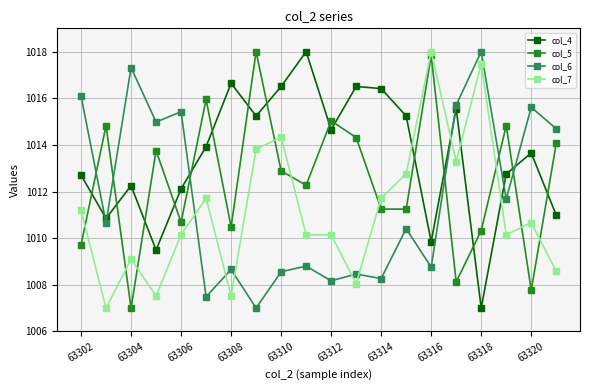

What is the difference between the maximum and minimum values in the col_6 series?

11.0